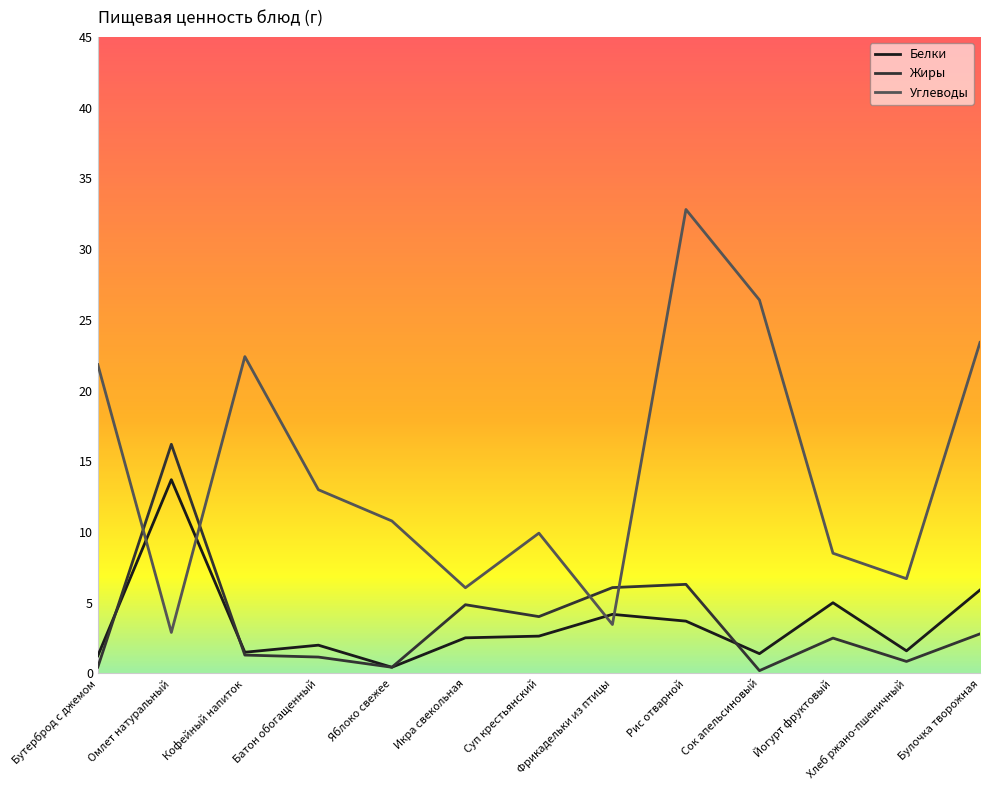

What is the lowest value of the Белки series?

0.4